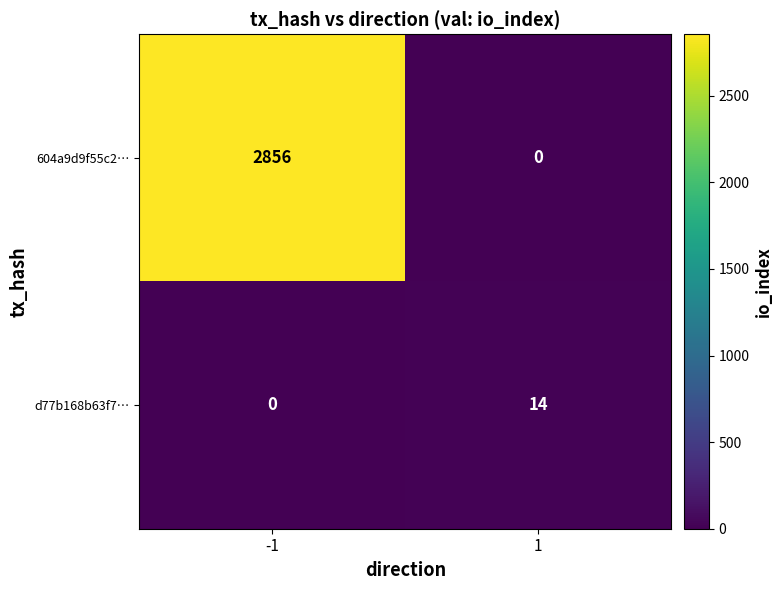

Which category has the highest value across all series?

-1